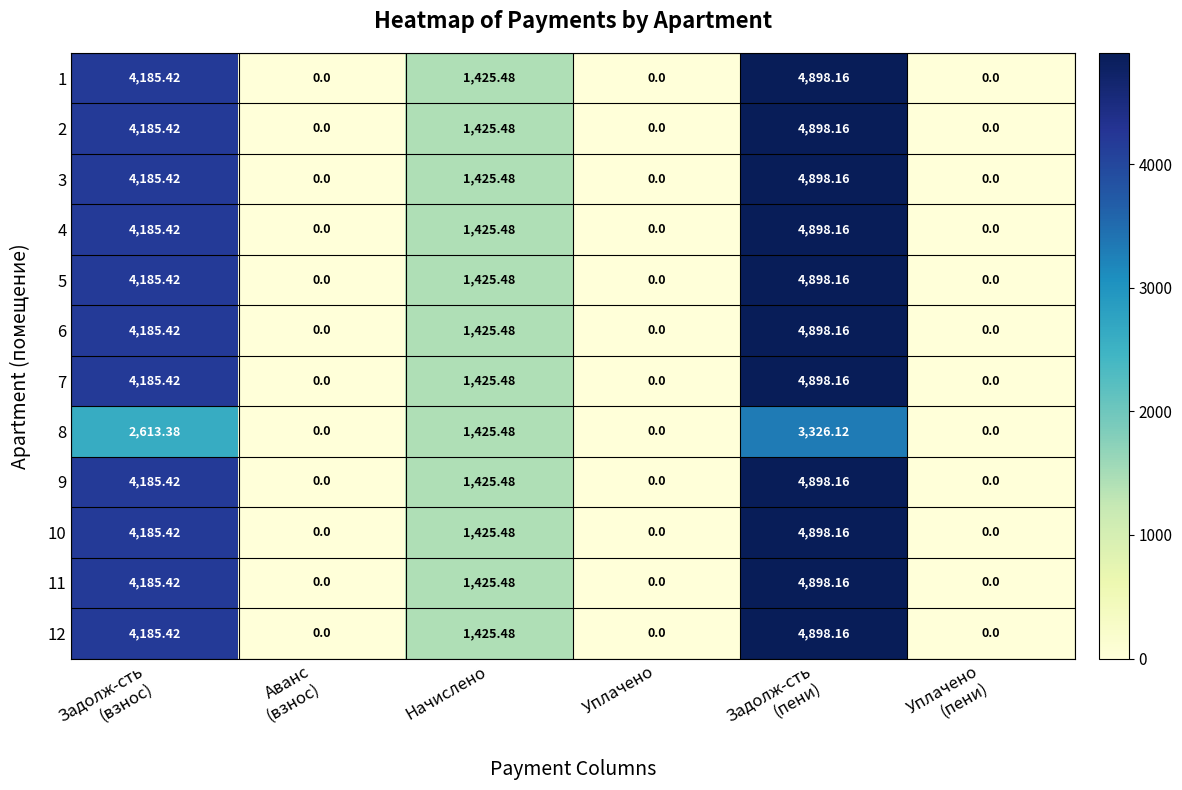

How many data points does each series have?

6